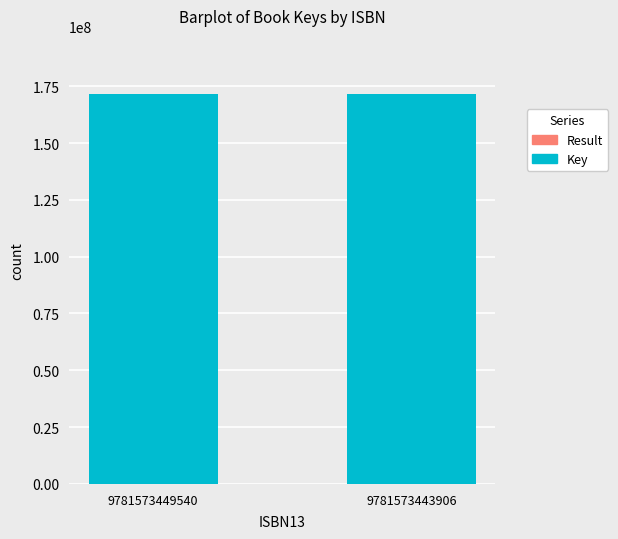

Is it true that Key equals 171421950 at 9781573443906?

True